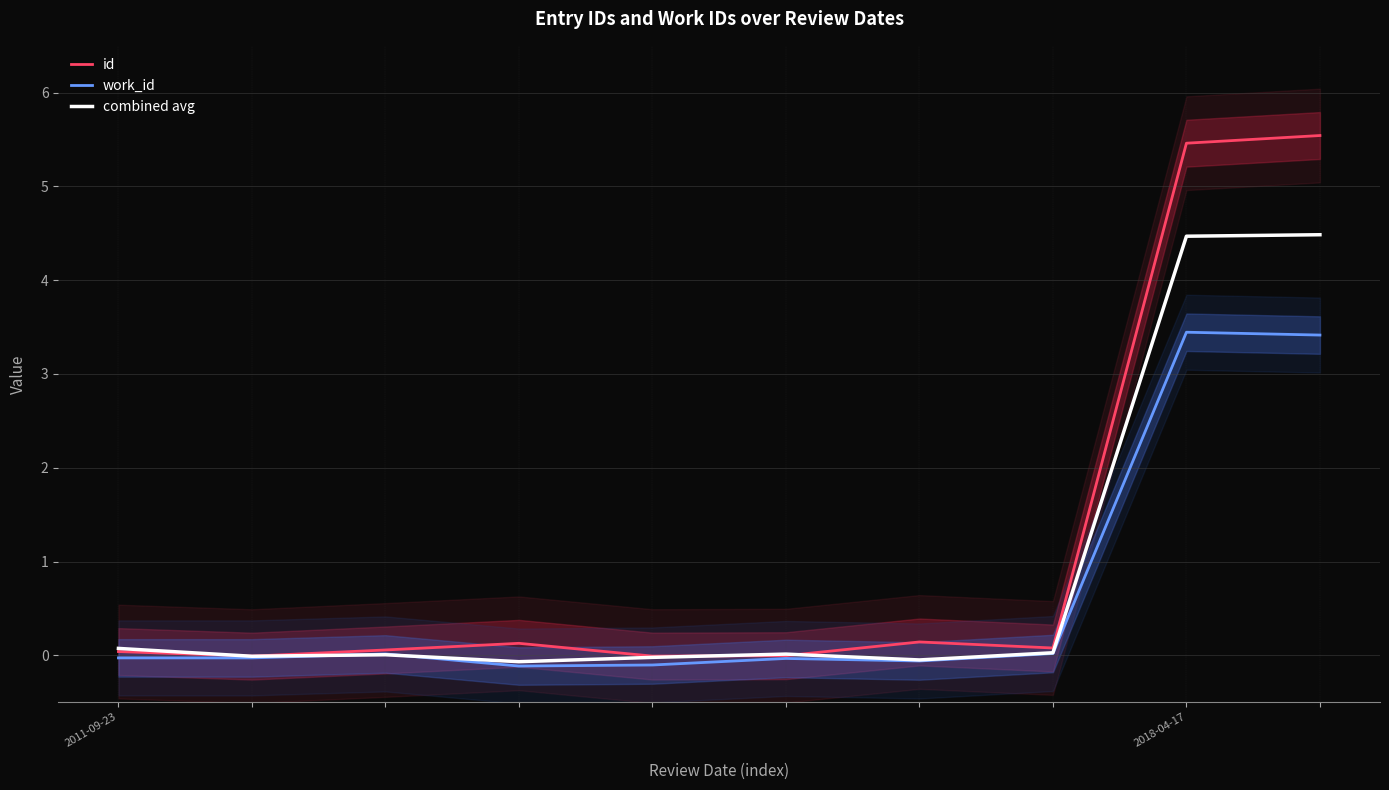

At how many categories does at least one series exceed 3?

2